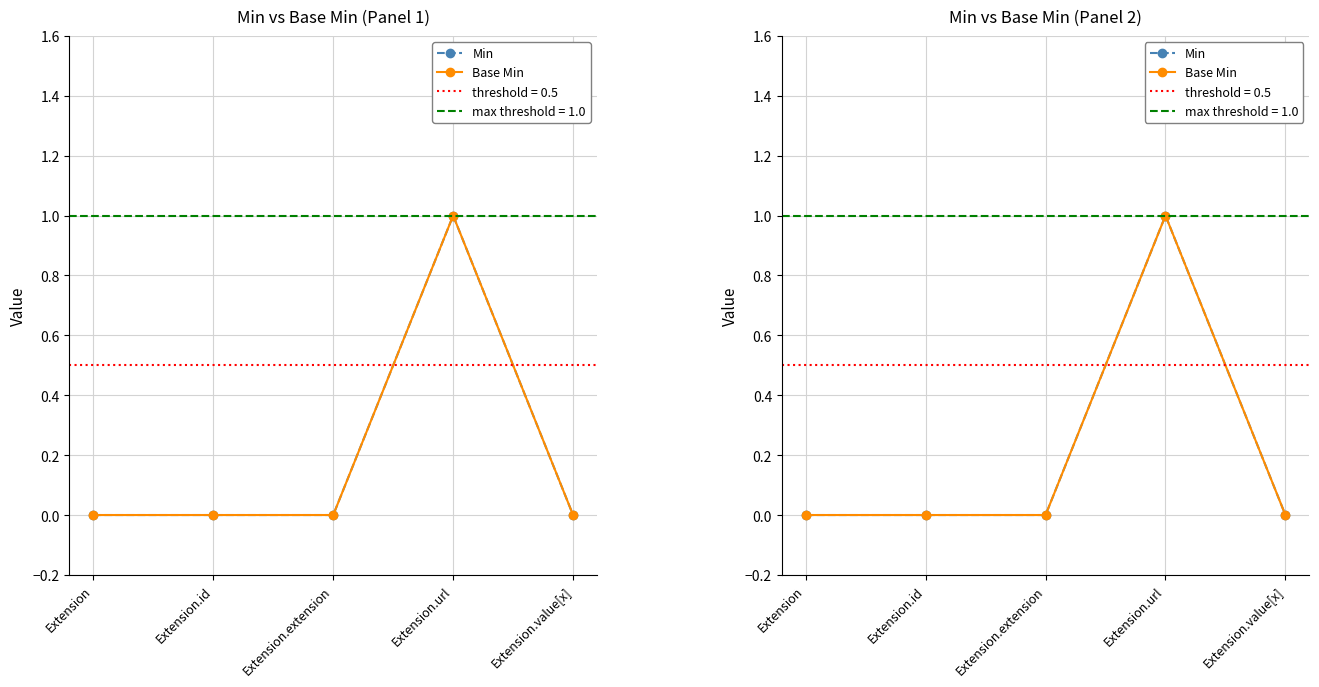

What is the sum of all Base Min values?

1